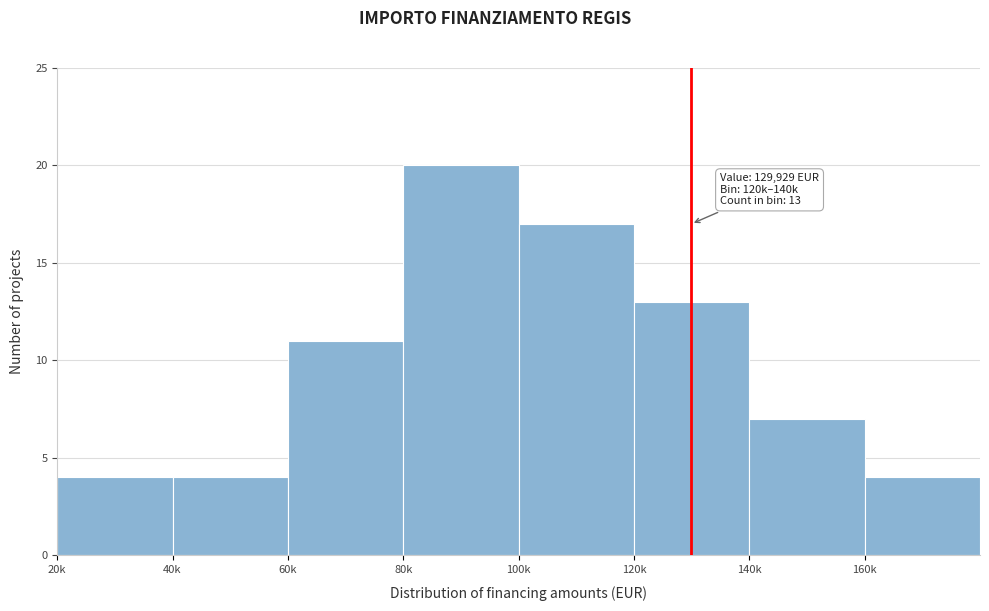

Reading right to left, transcribe all the data shown in this chart.

160k=4	140k=7	120k=13	100k=17	80k=20	60k=11	40k=4	20k=4